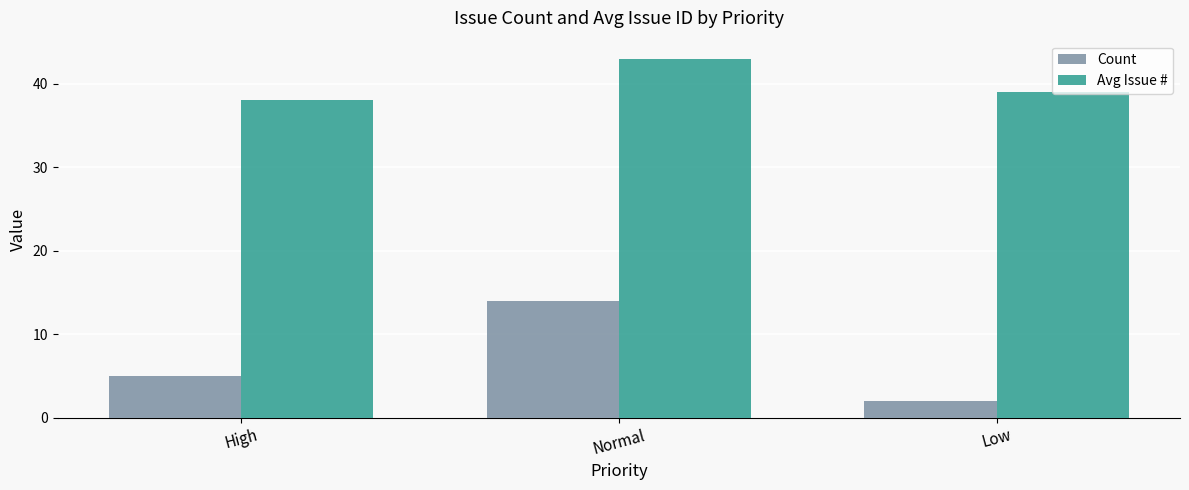

Which series changed the most between High and Normal?

Count